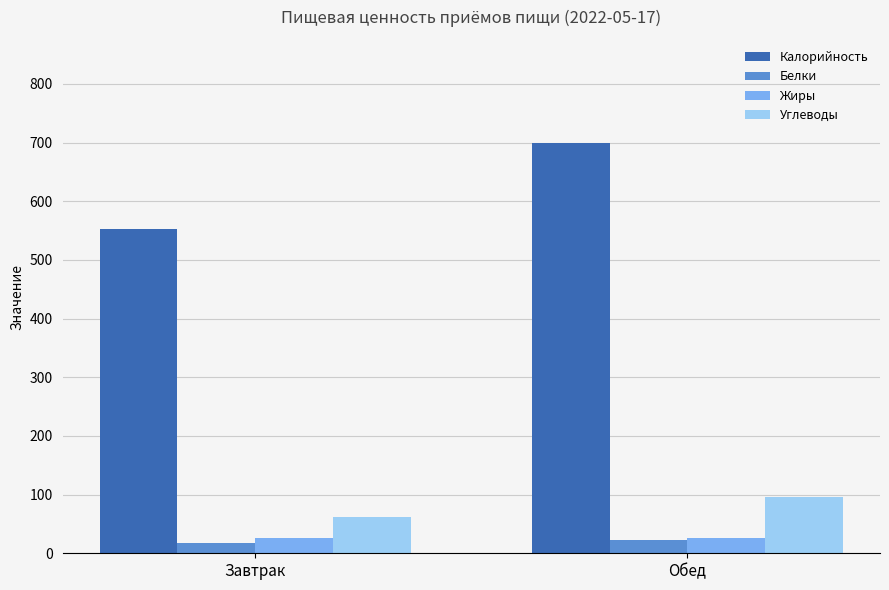

What value does the Калорийность series have at Завтрак?

553.0